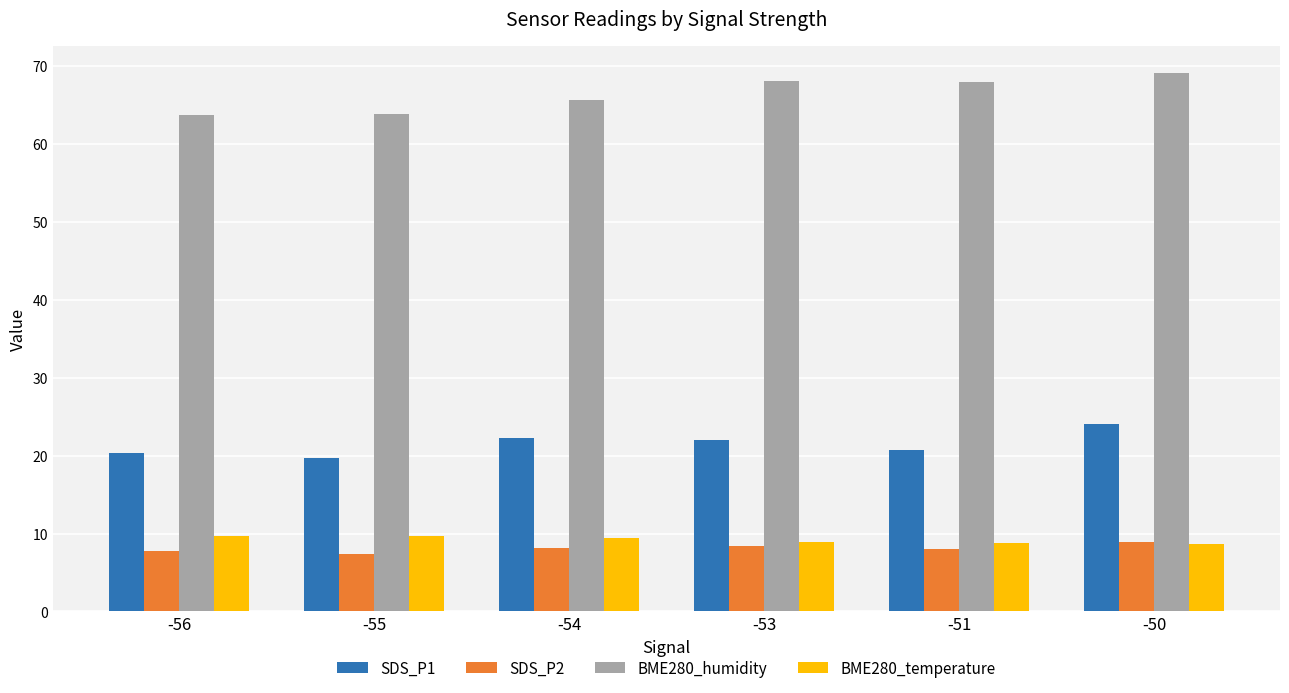

What is the difference between the highest and lowest values at -53?

59.6